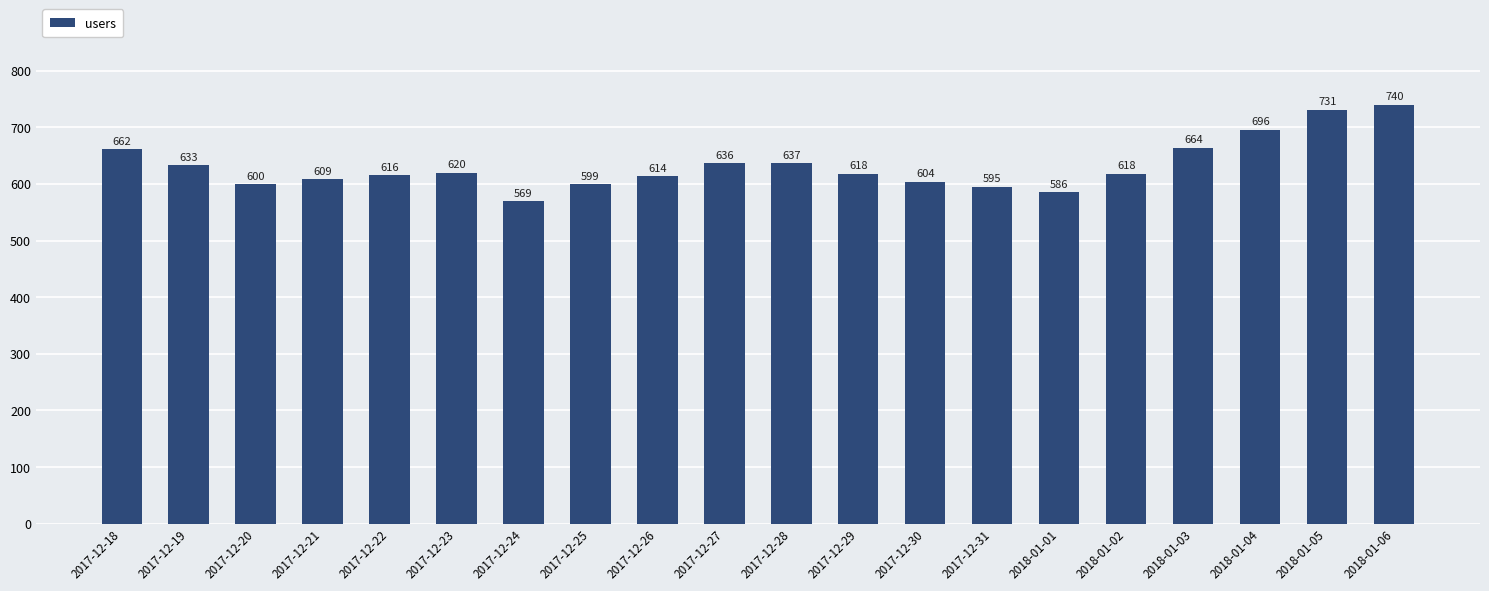

What is the label of the 13th bar from the left?

2017-12-30